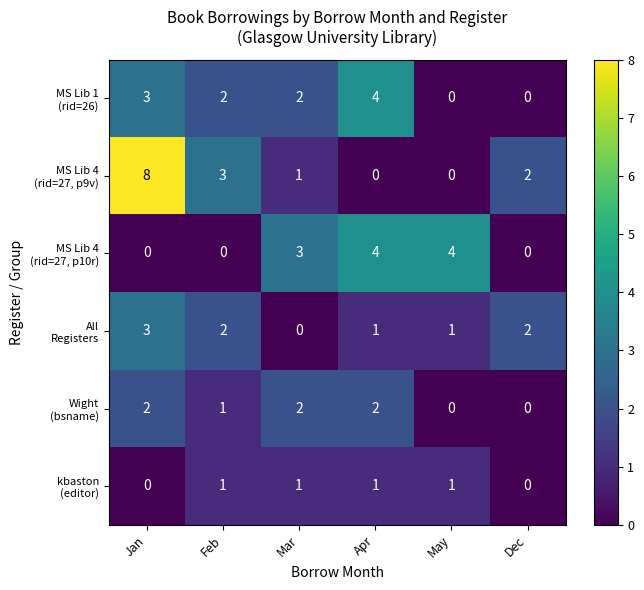

What is the total value across all series at Apr?

12